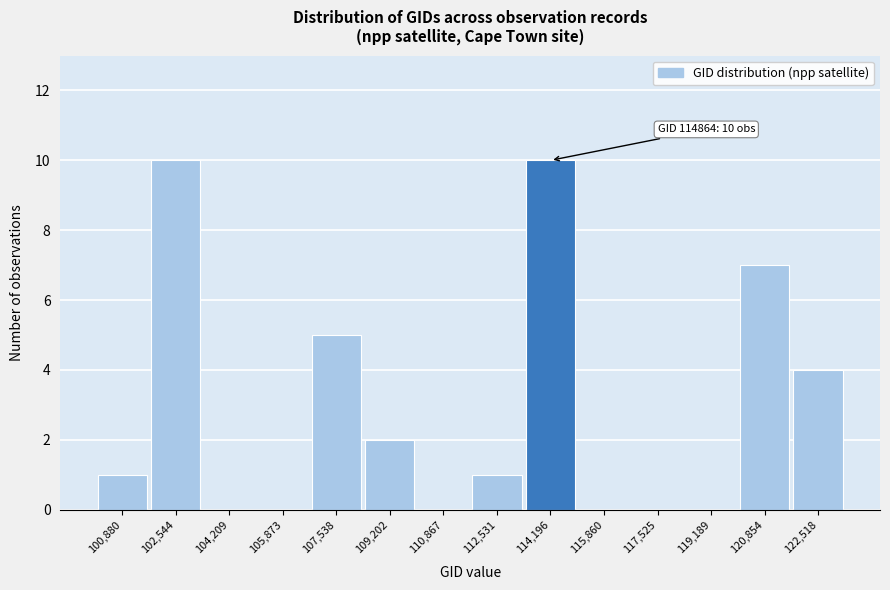

Reading left to right, transcribe all the data shown in this chart.

100,880=1	102,544=10	104,209=0	105,873=0	107,538=5	109,202=2	110,867=0	112,531=1	114,196=10	115,860=0	117,525=0	119,189=0	120,854=7	122,518=4